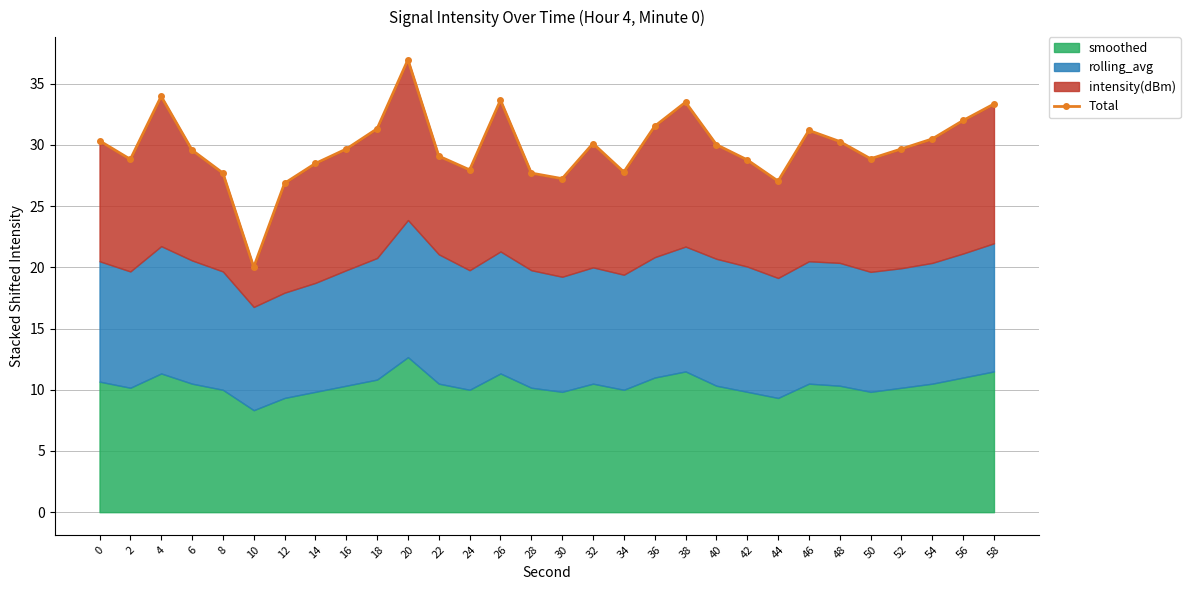

How many values exceed 29?

18